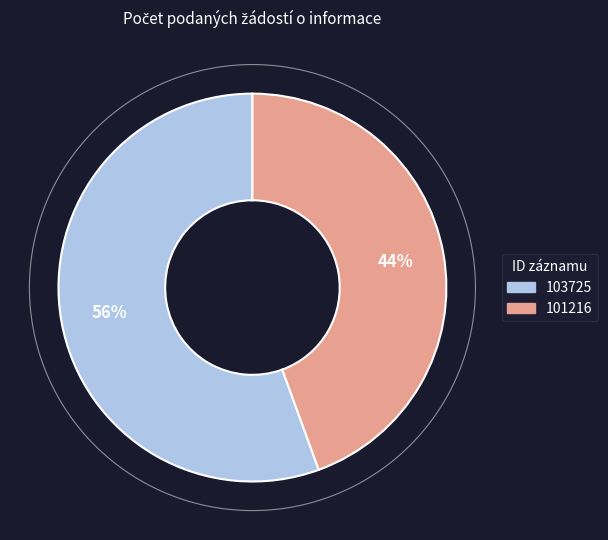

Rank the categories by value from highest to lowest.

103725, 101216